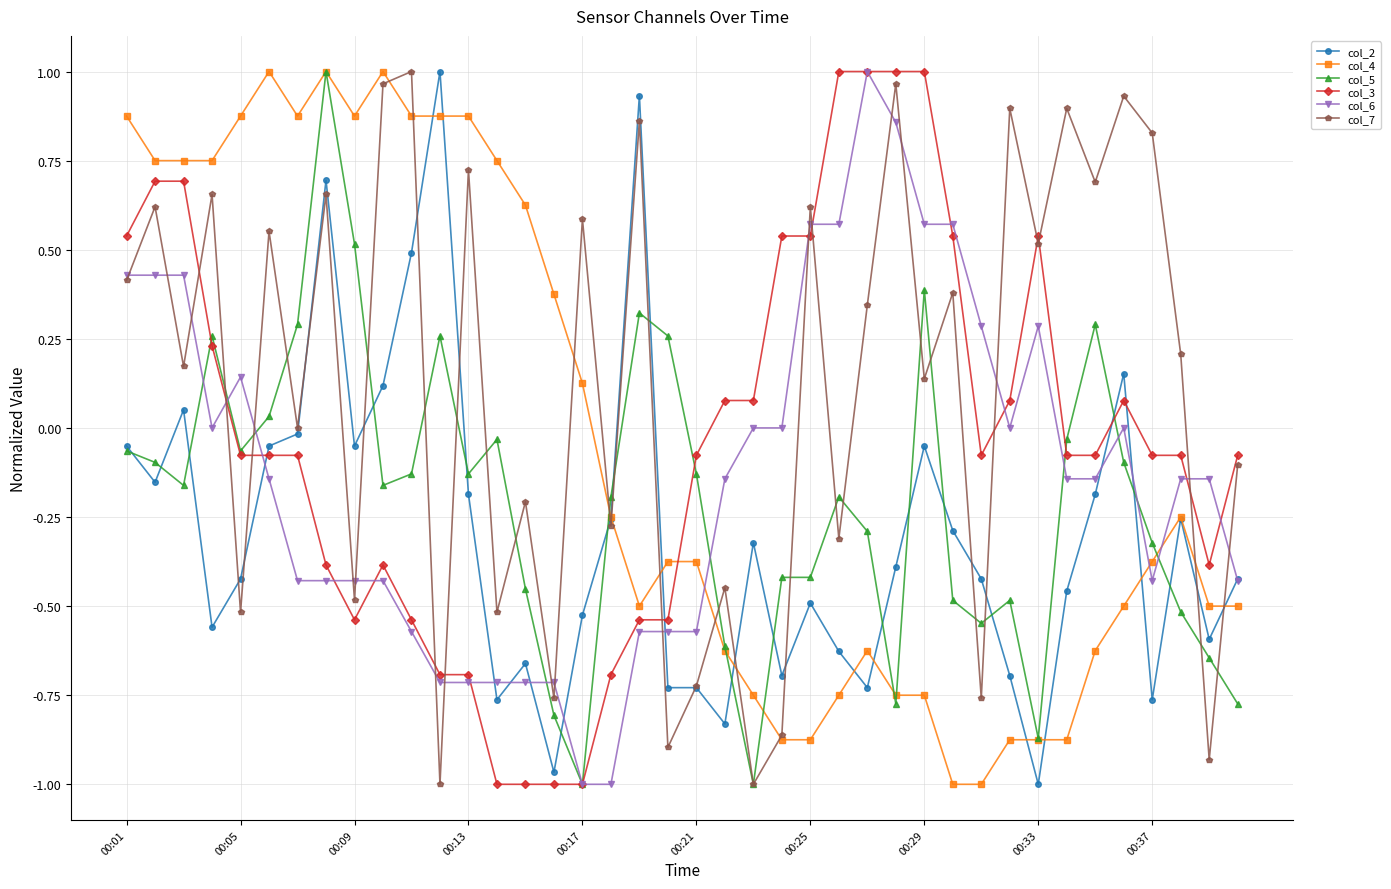

Which series has the largest total across all categories?

col_7